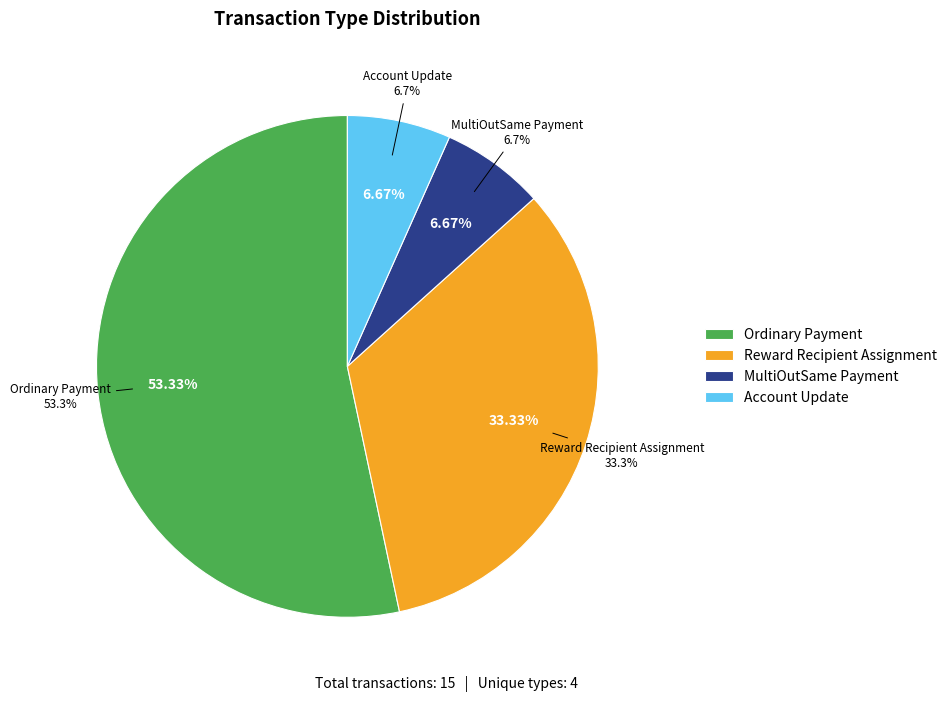

Rank the categories by value from highest to lowest.

Ordinary Payment, Reward Recipient Assignment, MultiOutSame Payment, Account Update